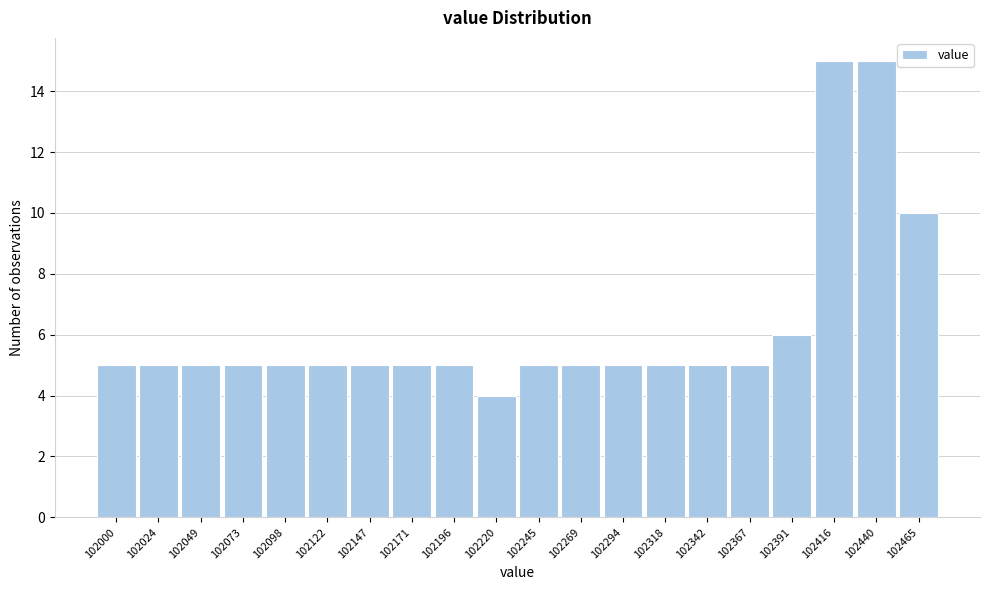

Reading left to right, what are all the values shown in this chart?

5	5	5	5	5	5	5	5	5	4	5	5	5	5	5	5	6	15	15	10